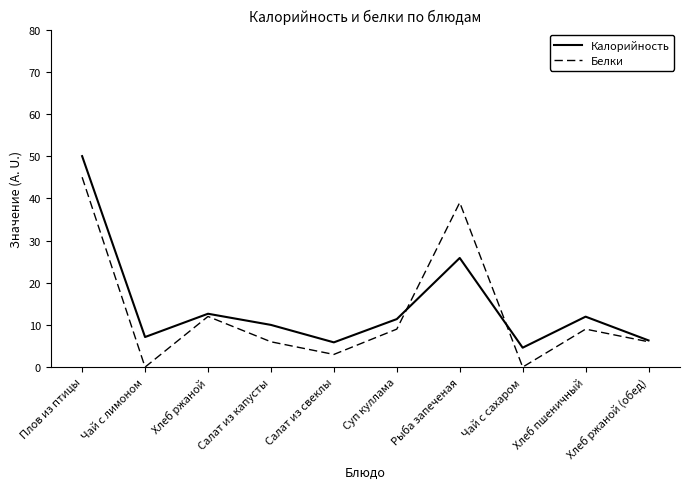

At which label is Белки closest to 22?

Хлеб ржаной